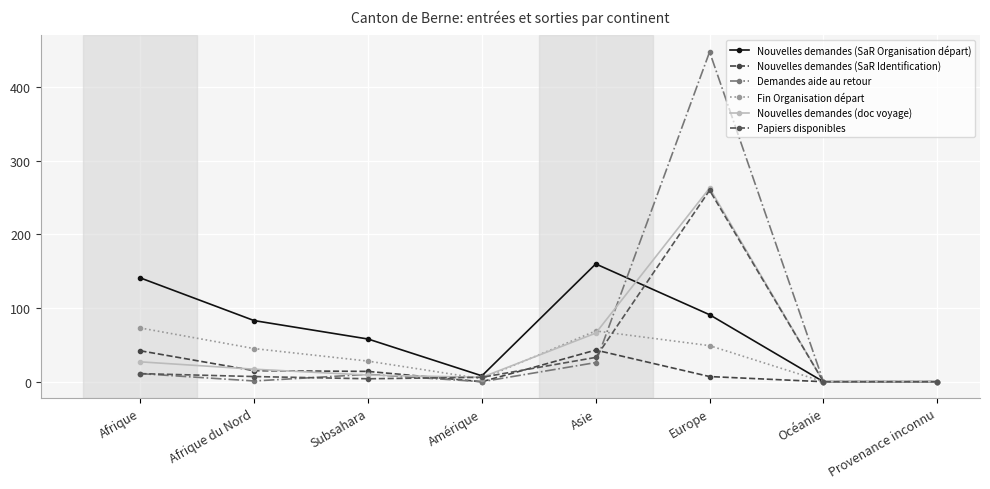

List the labels in order of Demandes aide au retour value, smallest first.

Amérique, Océanie, Provenance inconnu, Afrique du Nord, Subsahara, Afrique, Asie, Europe